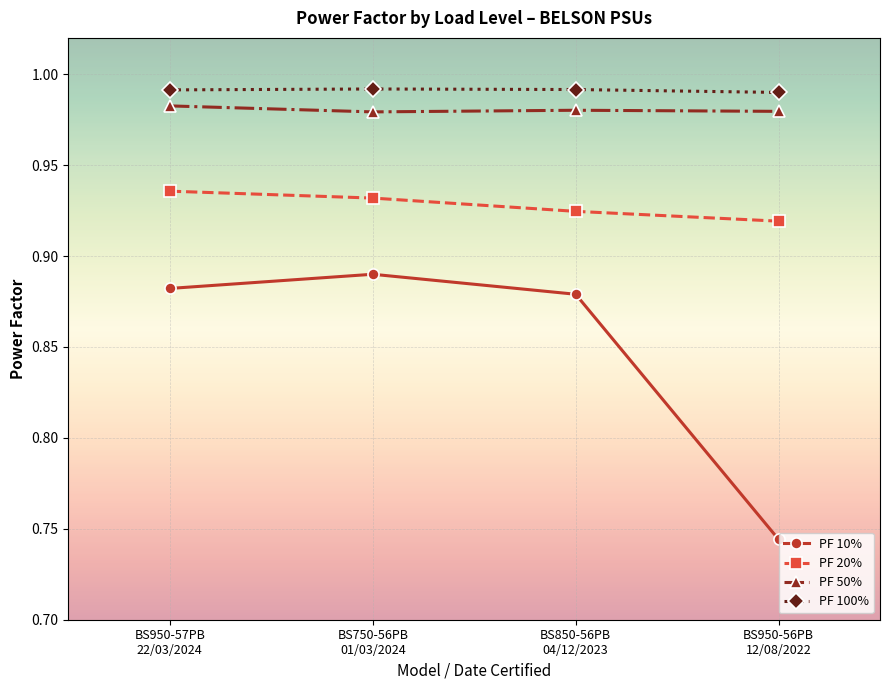

Where is the first local maximum for PF 10%?

BS750-56PB
01/03/2024